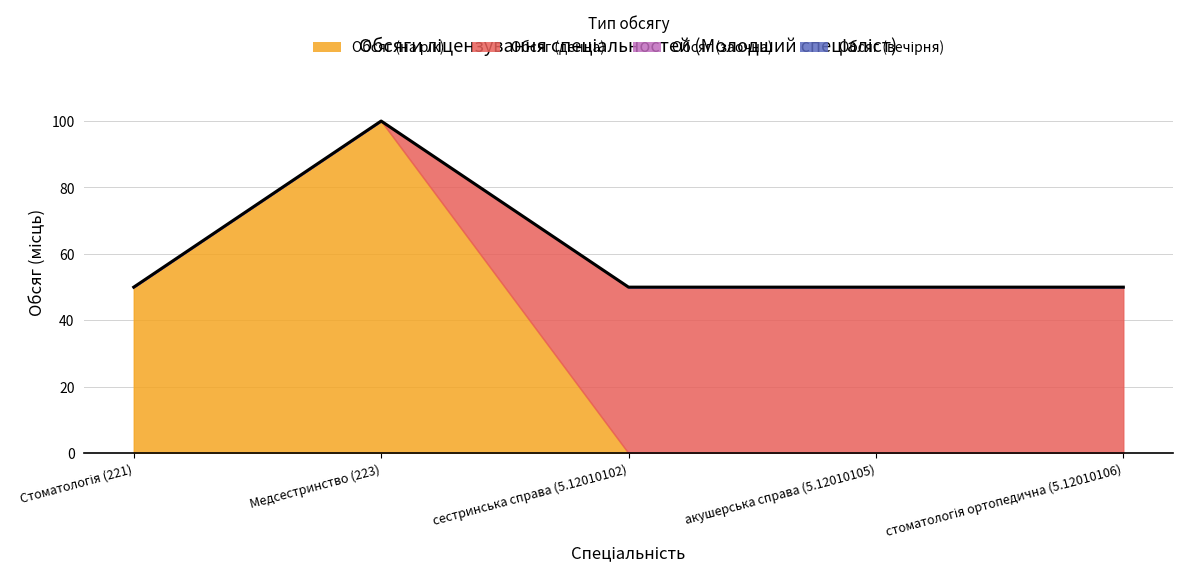

Which series has the largest total across all categories?

Обсяг (на рік)